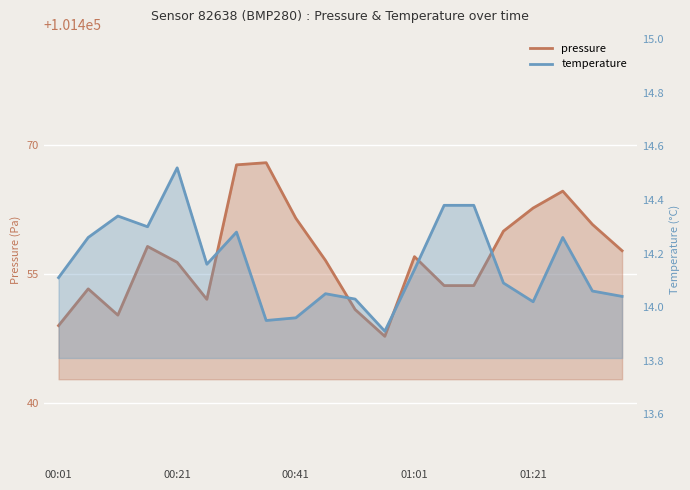

What is the minimum value for temperature?

13.9